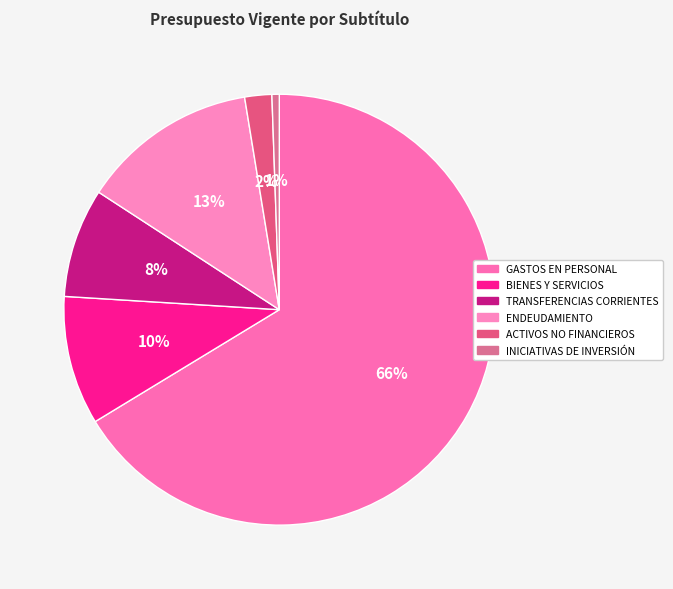

What percentage is the ENDEUDAMIENTO slice, to the nearest percent?

13%